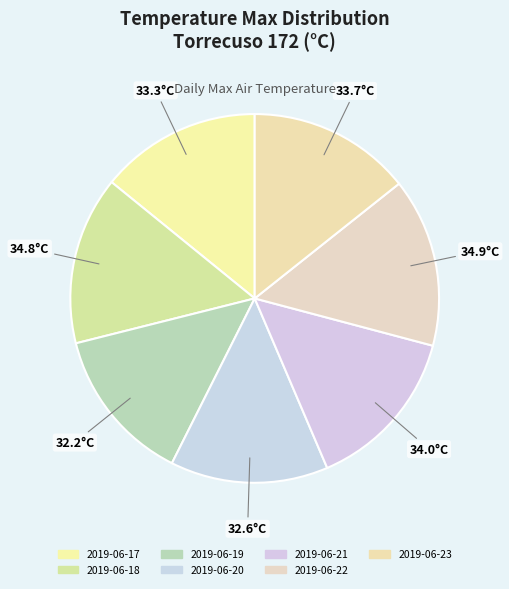

The 2019-06-23 slice represents 14% of the pie. True or false?

True